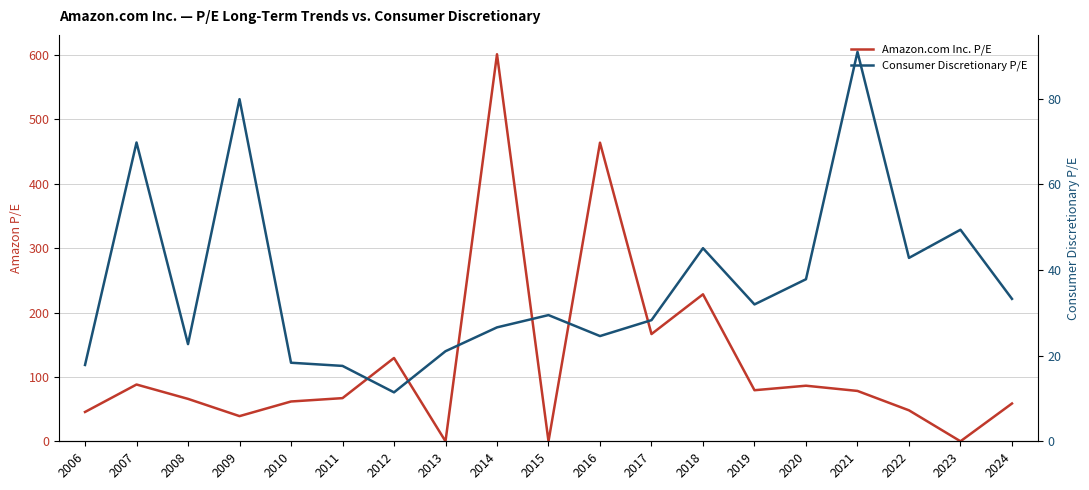

True or false: Consumer Discretionary P/E and Amazon.com Inc. P/E intersect in this chart.

True